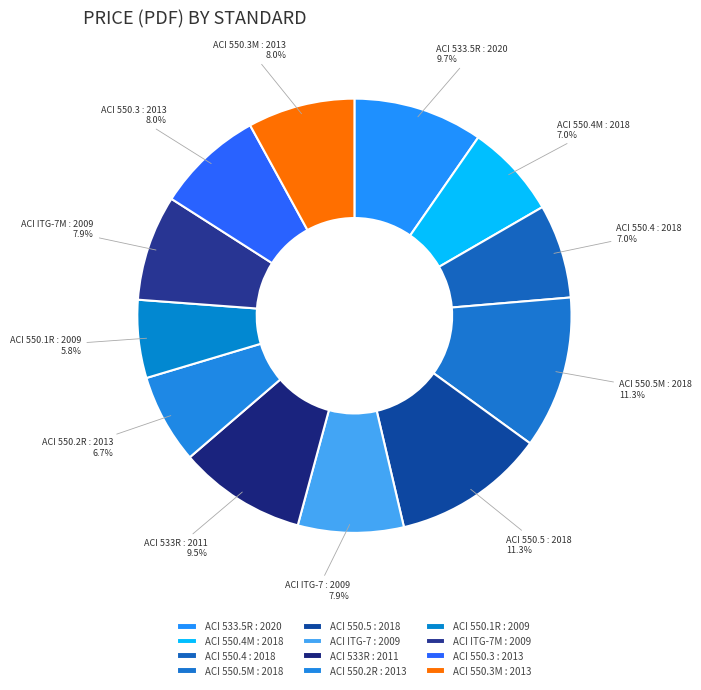

Is there any slice that represents more than half of the pie?

No